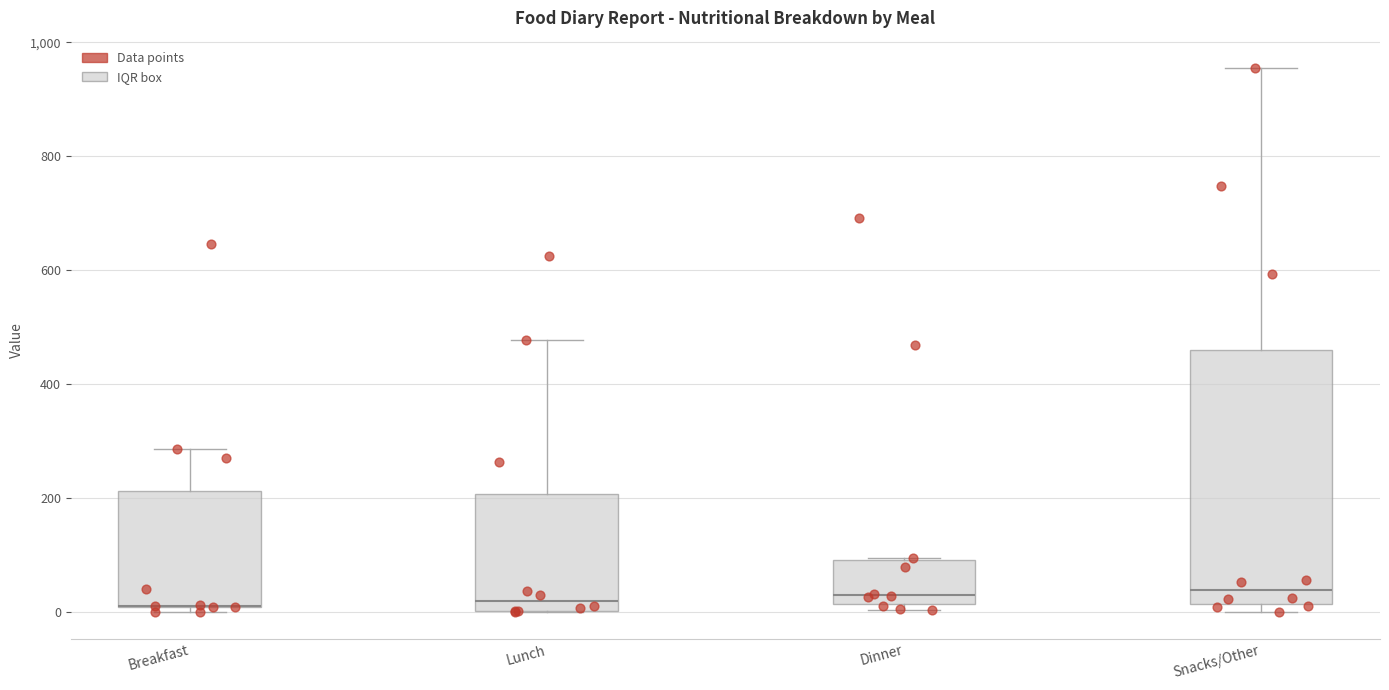

Which box is the tallest, from its lower edge to its upper edge?

Snacks/Other